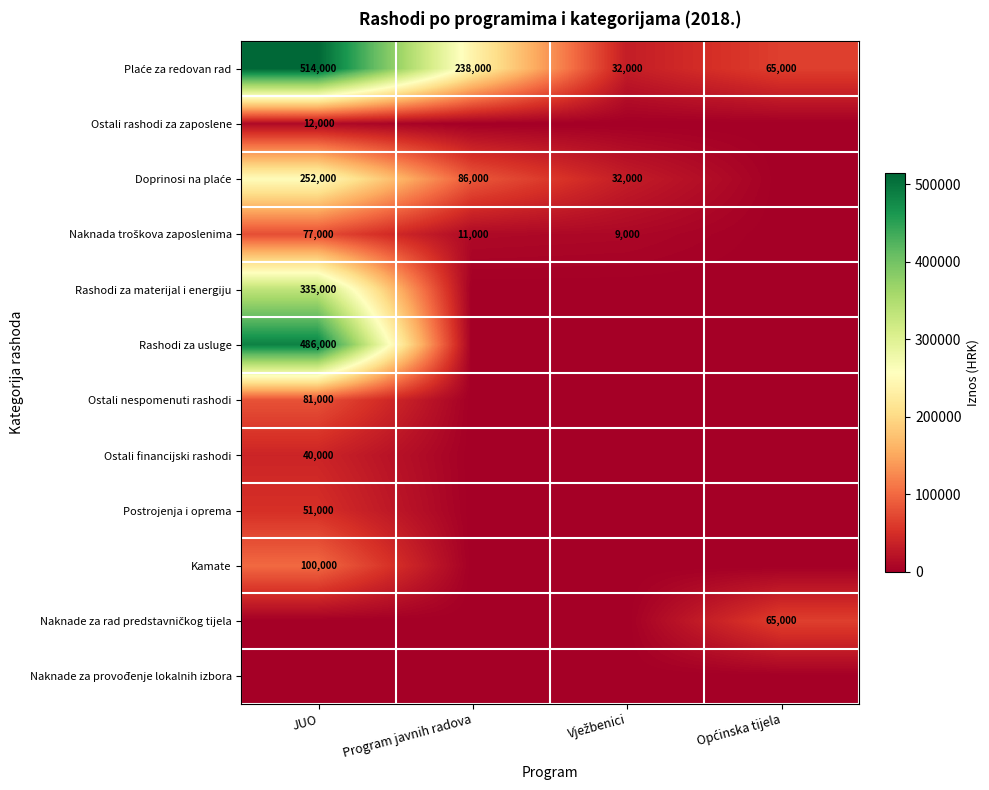

At which category is the sum across all series the highest?

JUO